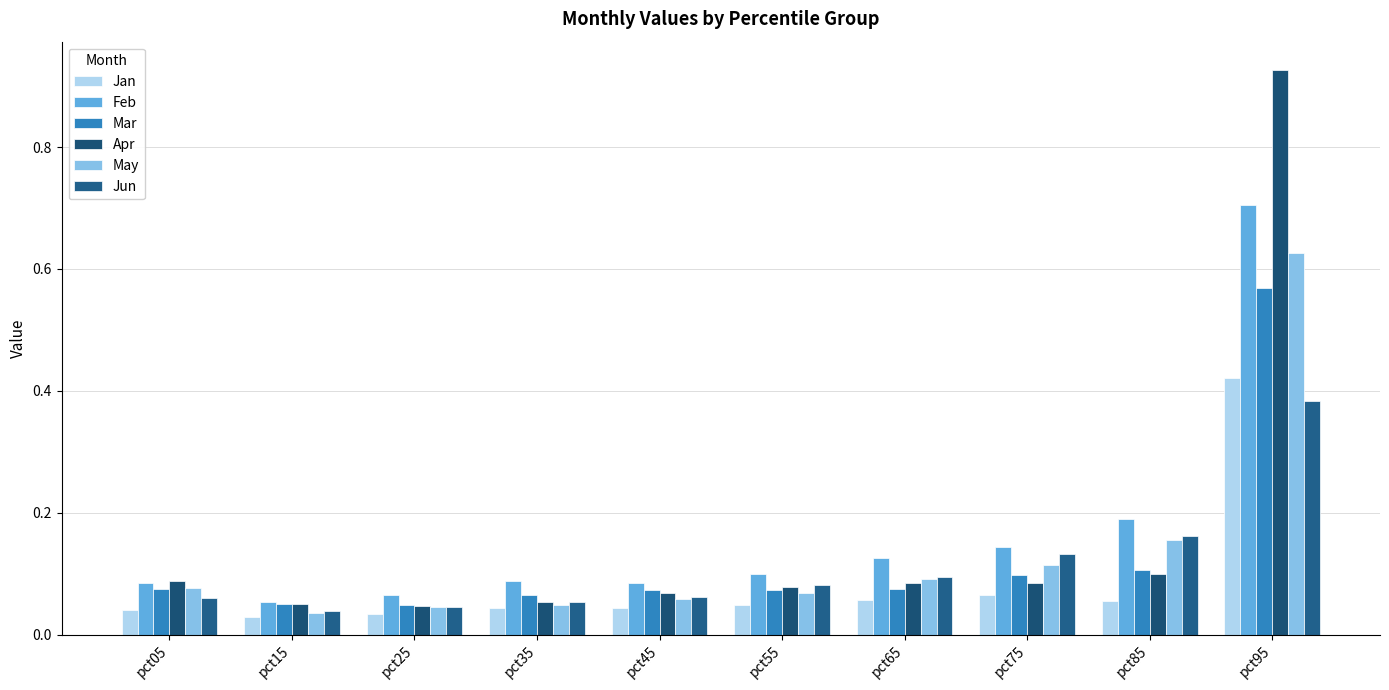

Are the bars grouped side by side (vs. stacked)?

Yes